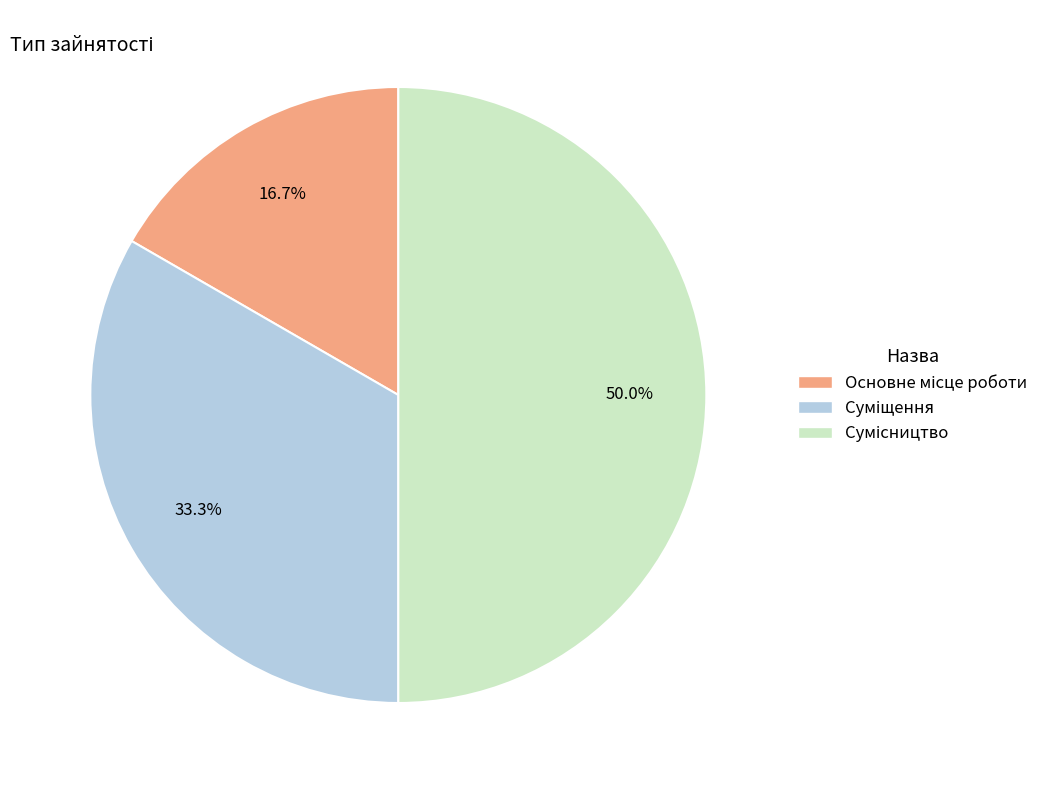

Which slice is the smallest?

Основне місце роботи